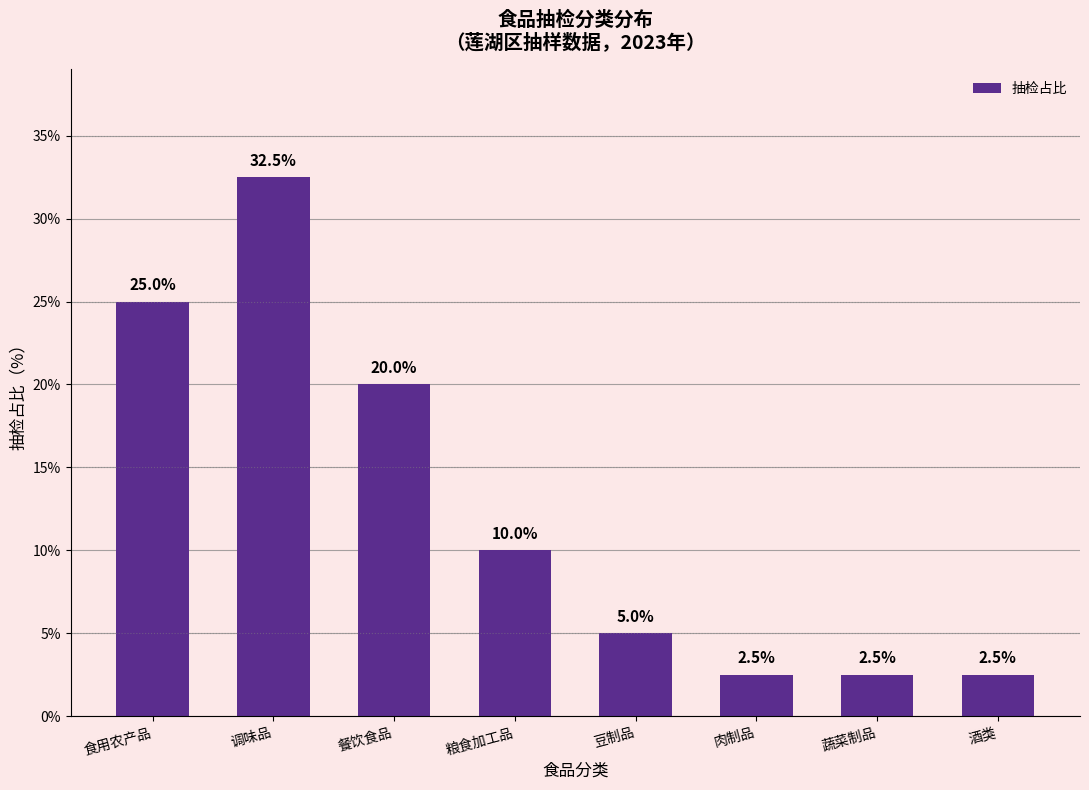

What is the difference between the second highest and second lowest values?

22.5